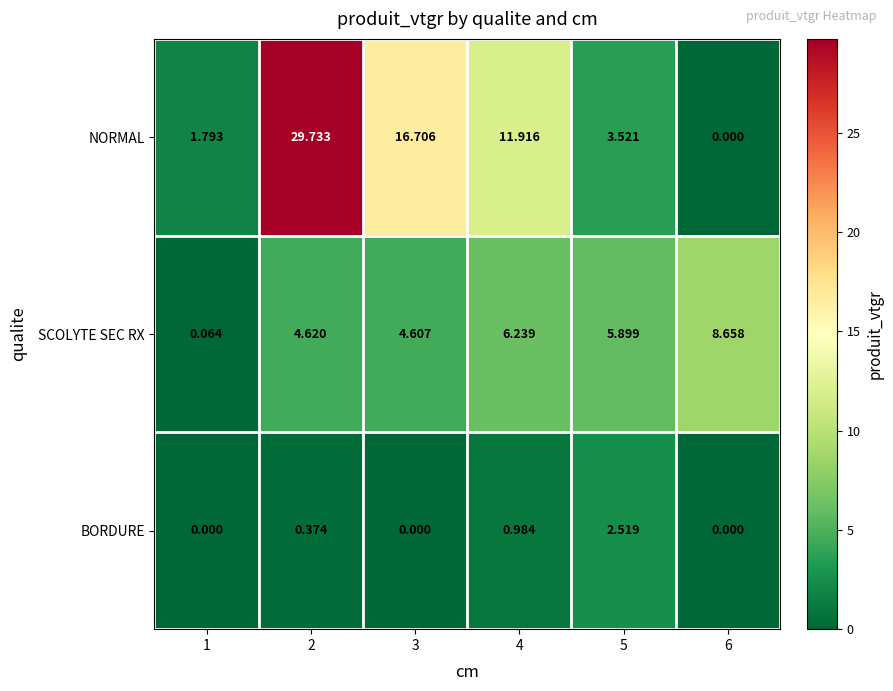

List the series in order of their overall mean, lowest first.

BORDURE, SCOLYTE SEC RX, NORMAL